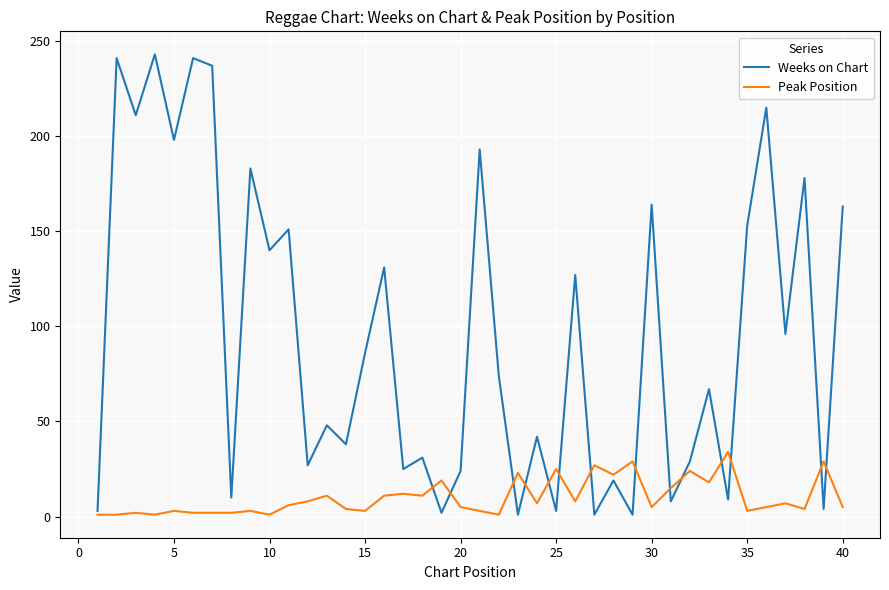

Which series has the largest total across all categories?

Weeks on Chart